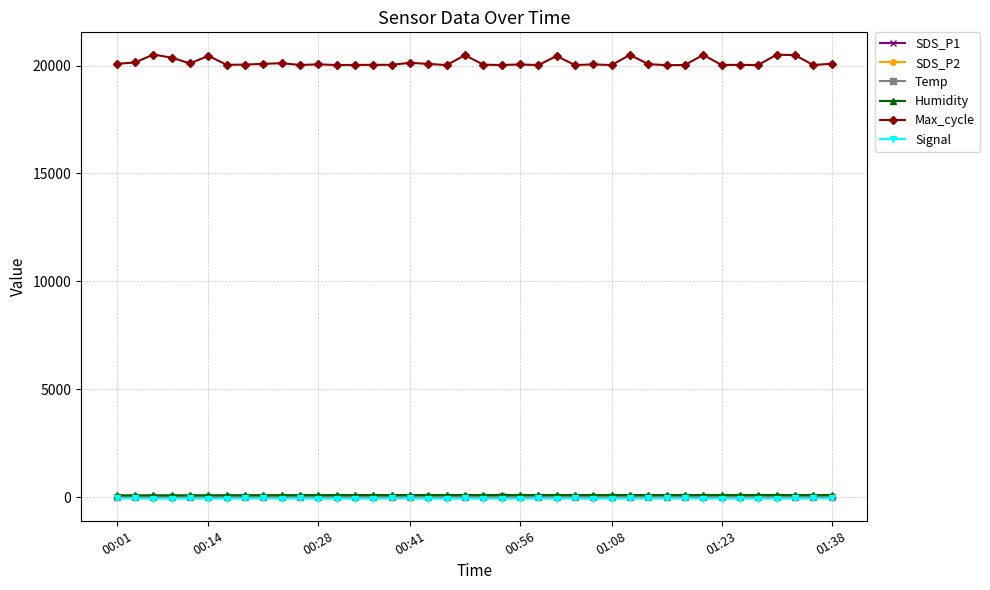

Which series has the largest range (max minus min)?

Max_cycle